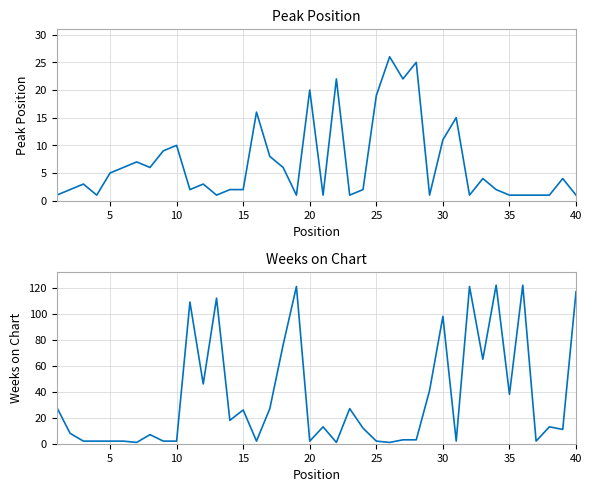

True or false: Peak Position has a value of 5 at 10.

False